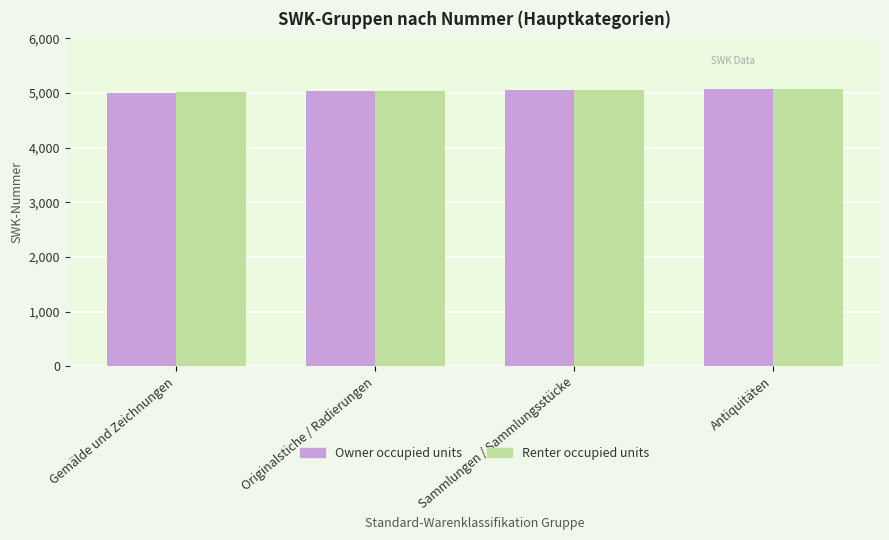

What is the smallest value displayed?

5010